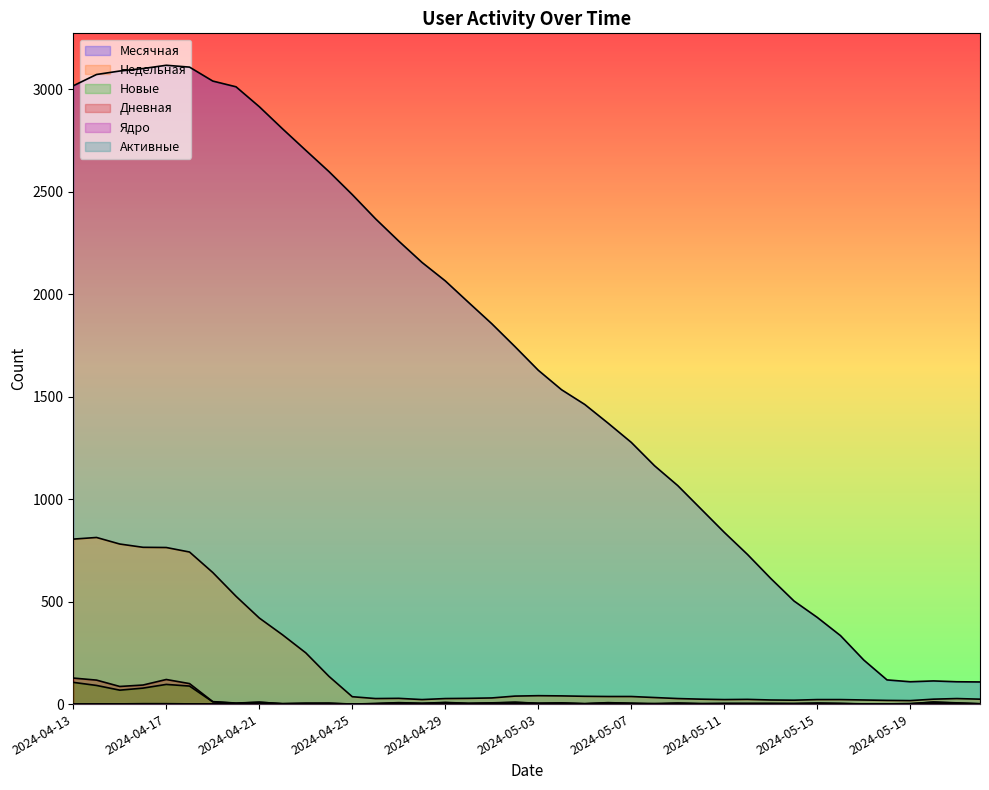

Rank the categories by Месячная value from highest to lowest.

2024-04-17, 2024-04-18, 2024-04-16, 2024-04-15, 2024-04-14, 2024-04-19, 2024-04-13, 2024-04-20, 2024-04-21, 2024-04-22, 2024-04-23, 2024-04-24, 2024-04-25, 2024-04-26, 2024-04-27, 2024-04-28, 2024-04-29, 2024-04-30, 2024-05-01, 2024-05-02, 2024-05-03, 2024-05-04, 2024-05-05, 2024-05-06, 2024-05-07, 2024-05-08, 2024-05-09, 2024-05-10, 2024-05-11, 2024-05-12, 2024-05-13, 2024-05-14, 2024-05-15, 2024-05-16, 2024-05-17, 2024-05-18, 2024-05-20, 2024-05-21, 2024-05-19, 2024-05-22